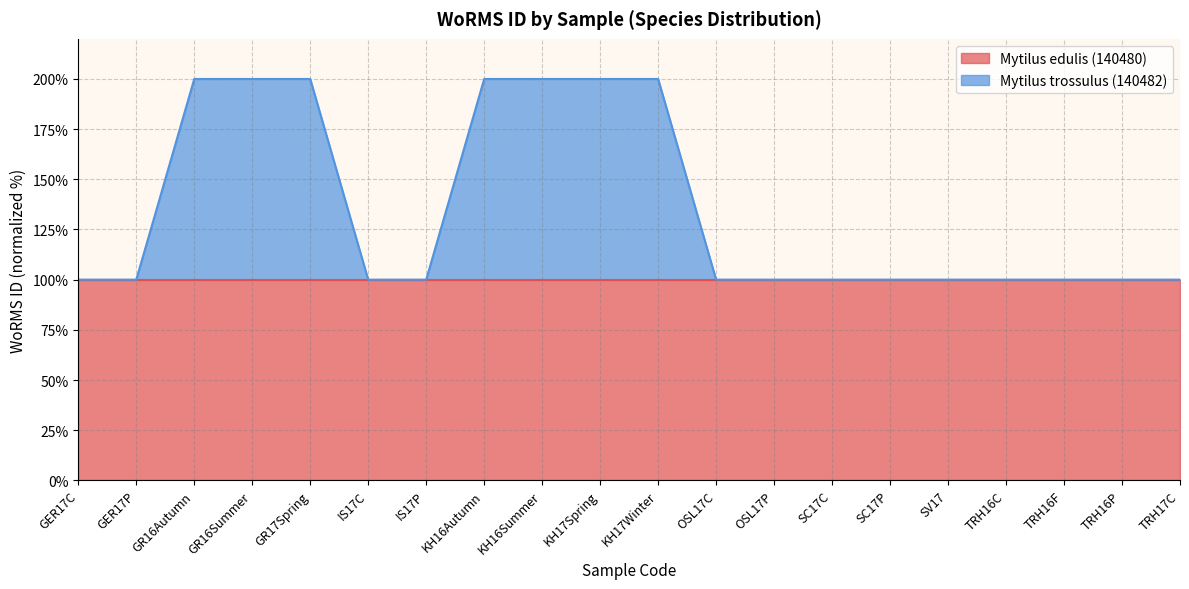

At which label is the value closest to 149?

GER17C